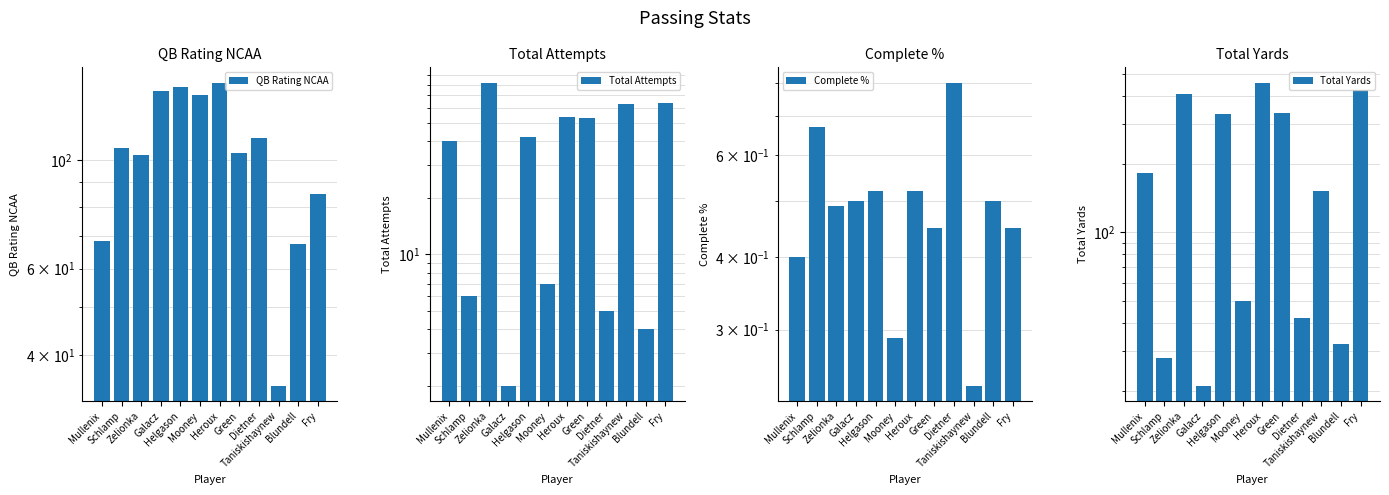

Which has a higher value, Blundell or Galacz?

Galacz